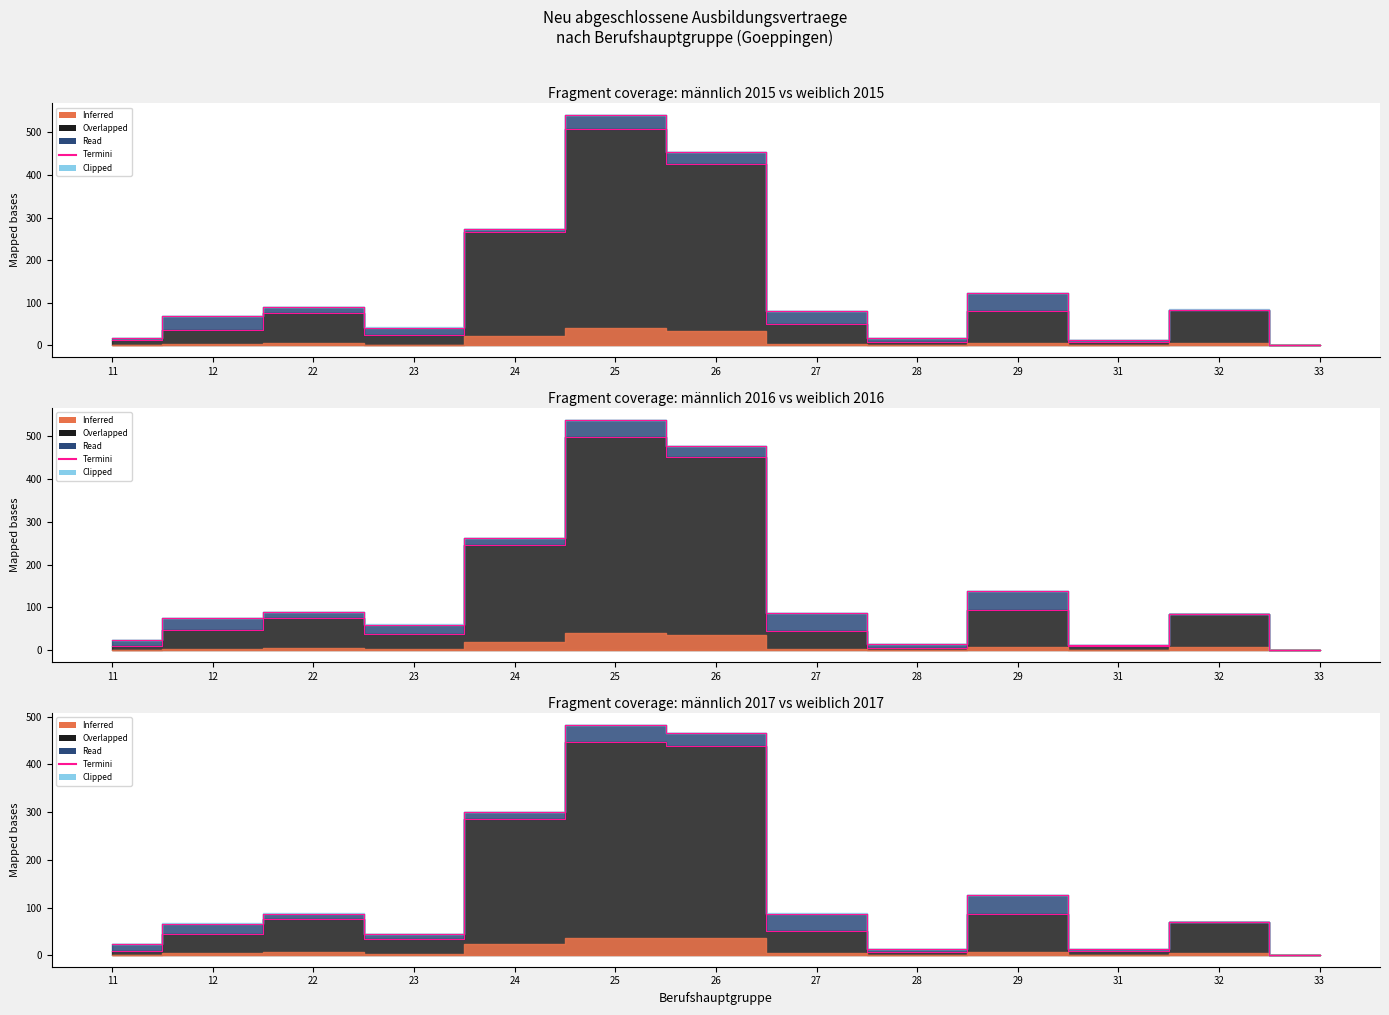

Reading left to right, extract all data points from this chart.

11=24	12=66	22=87	23=45	24=300	25=483	26=465	27=87	28=12	29=126	31=12	32=70	33=0